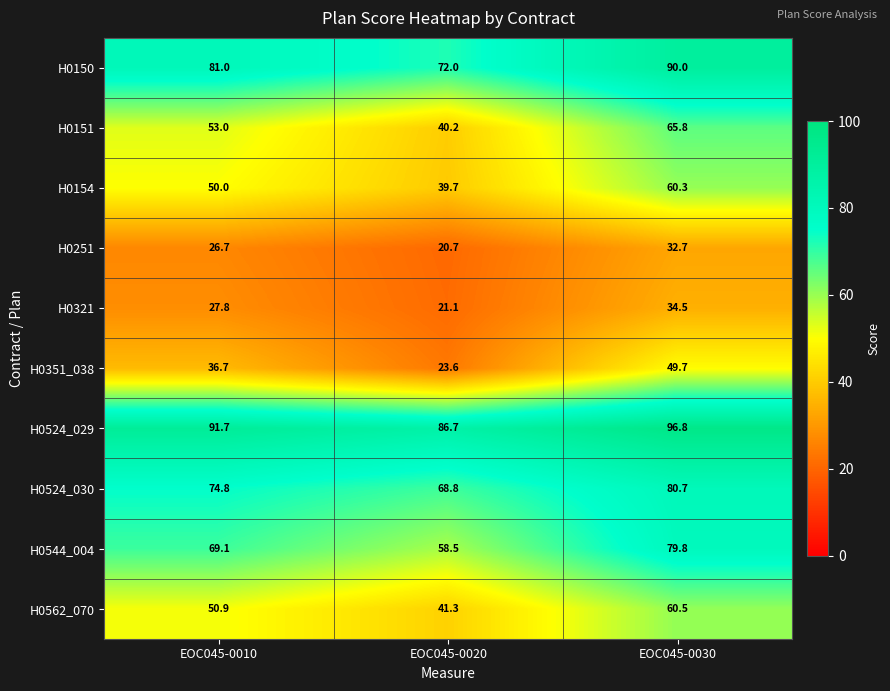

Reading left to right, list all the values displayed in this chart.

H0150: EOC045-0010=81.0	EOC045-0020=72.0	EOC045-0030=90.0
H0151: EOC045-0010=53.0	EOC045-0020=40.2	EOC045-0030=65.8
H0154: EOC045-0010=50.0	EOC045-0020=39.7	EOC045-0030=60.3
H0251: EOC045-0010=26.7	EOC045-0020=20.7	EOC045-0030=32.7
H0321: EOC045-0010=27.8	EOC045-0020=21.1	EOC045-0030=34.5
H0351_038: EOC045-0010=36.7	EOC045-0020=23.6	EOC045-0030=49.7
H0524_029: EOC045-0010=91.7	EOC045-0020=86.7	EOC045-0030=96.8
H0524_030: EOC045-0010=74.8	EOC045-0020=68.8	EOC045-0030=80.7
H0544_004: EOC045-0010=69.1	EOC045-0020=58.5	EOC045-0030=79.8
H0562_070: EOC045-0010=50.9	EOC045-0020=41.3	EOC045-0030=60.5